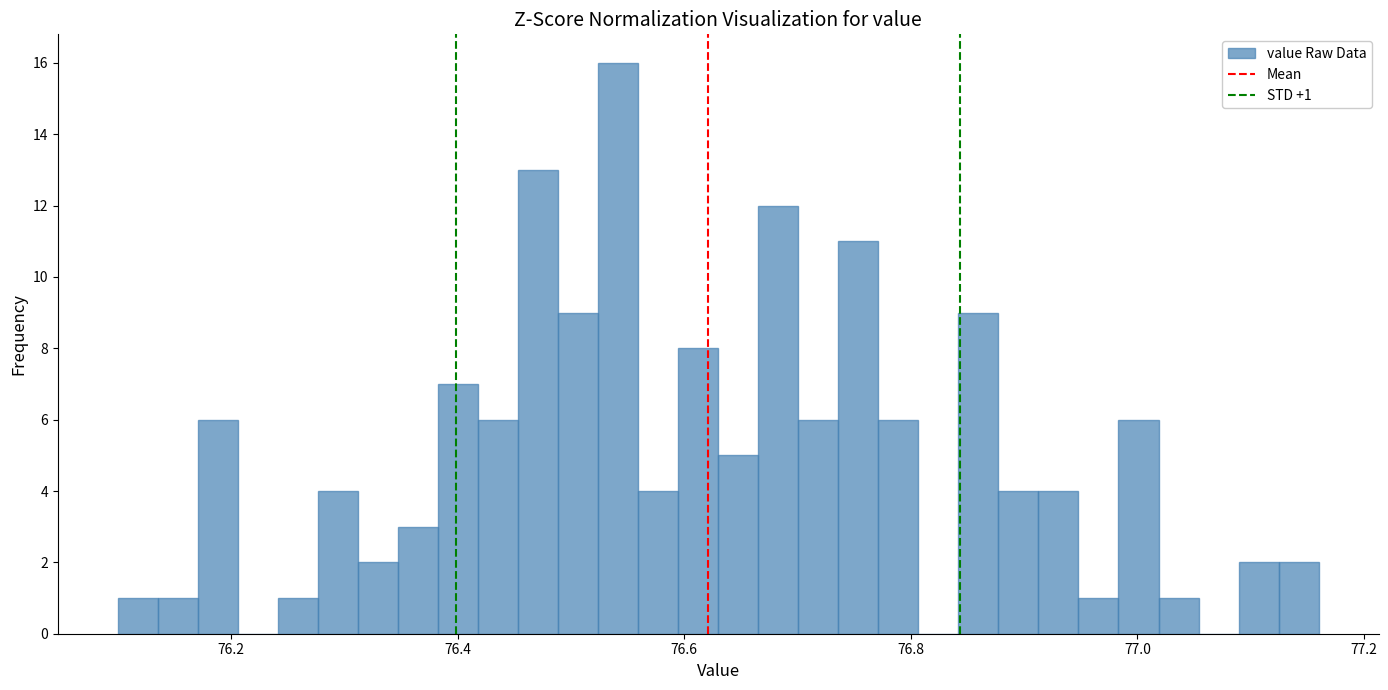

Read against the x-axis, roughly where is the centre of the tallest bar?

76.54